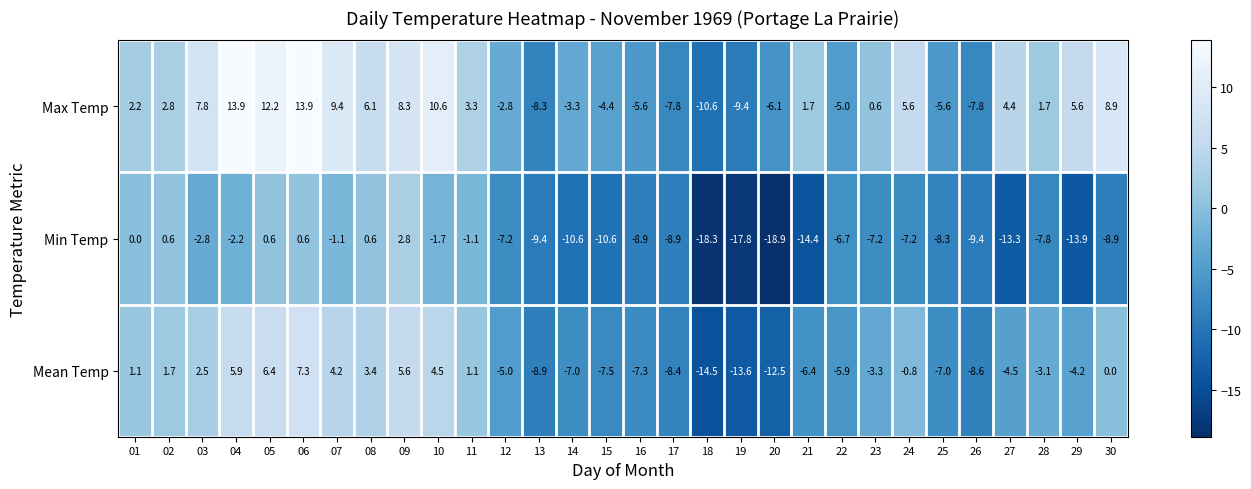

What is the average value of the Min Temp series?

-7.0